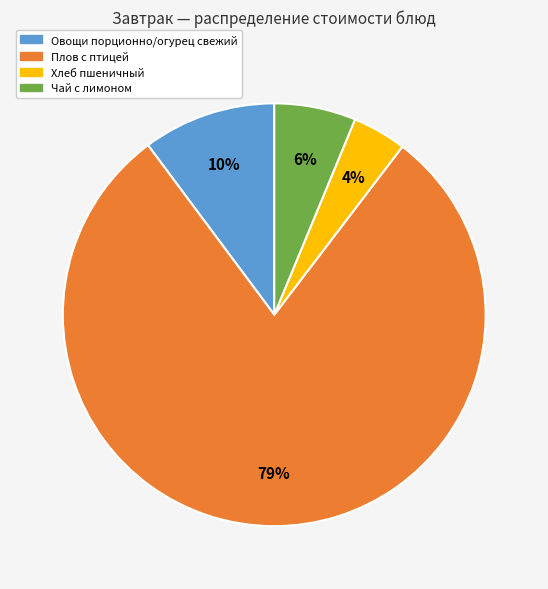

Which category has the smallest portion of the pie?

Хлеб пшеничный